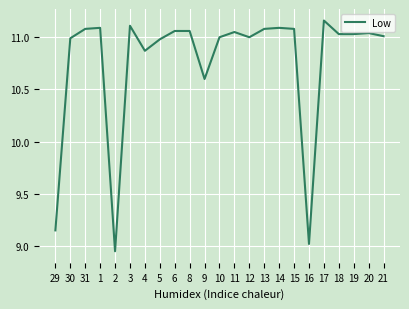

True or false: the data shows 11.0 at 12.

True